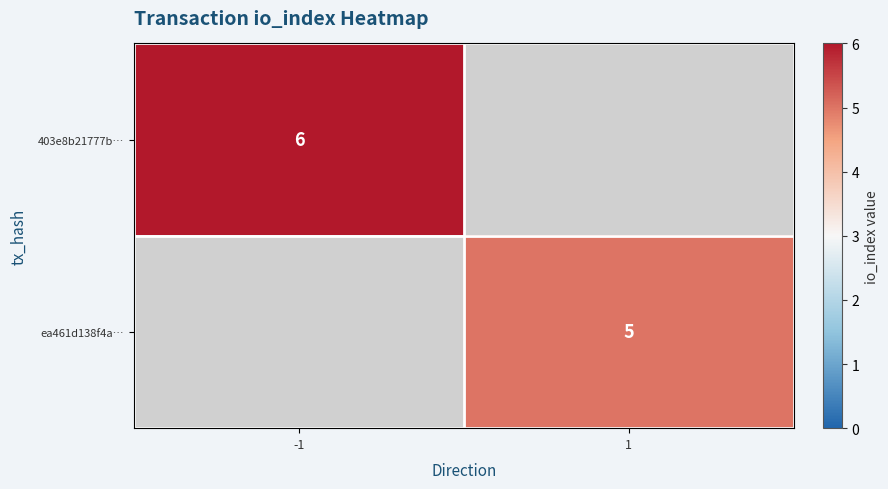

True or false: 403e8b21777b… has a value of 6 at -1.

True